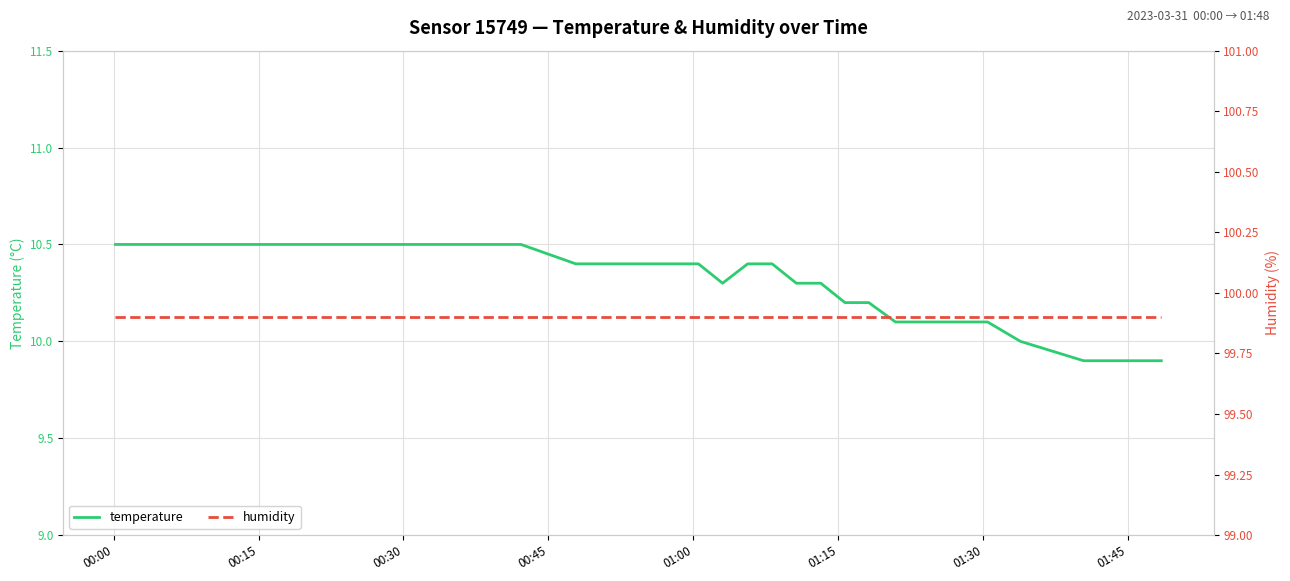

True or false: humidity and temperature intersect in this chart.

False